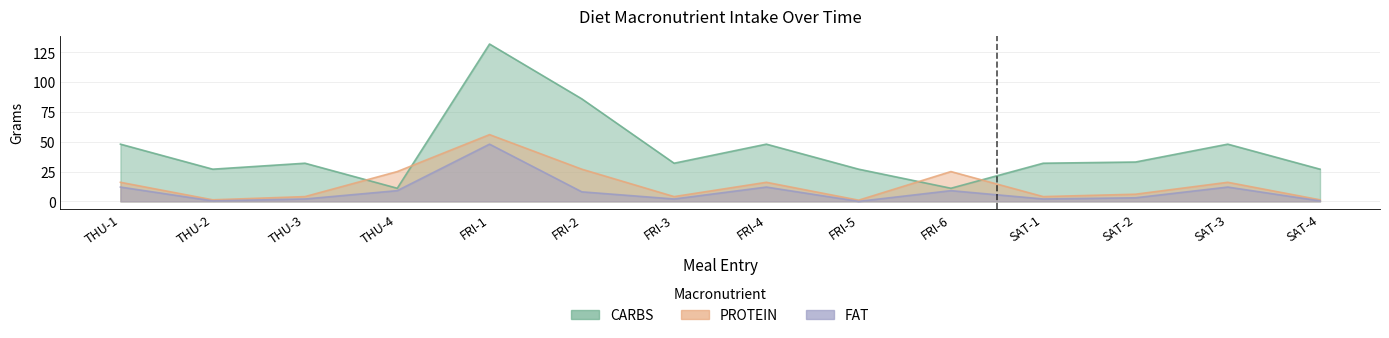

Rank the categories by PROTEIN value from highest to lowest.

FRI-1, FRI-2, THU-4, FRI-6, THU-1, FRI-4, SAT-3, SAT-2, THU-3, FRI-3, SAT-1, THU-2, SAT-4, FRI-5